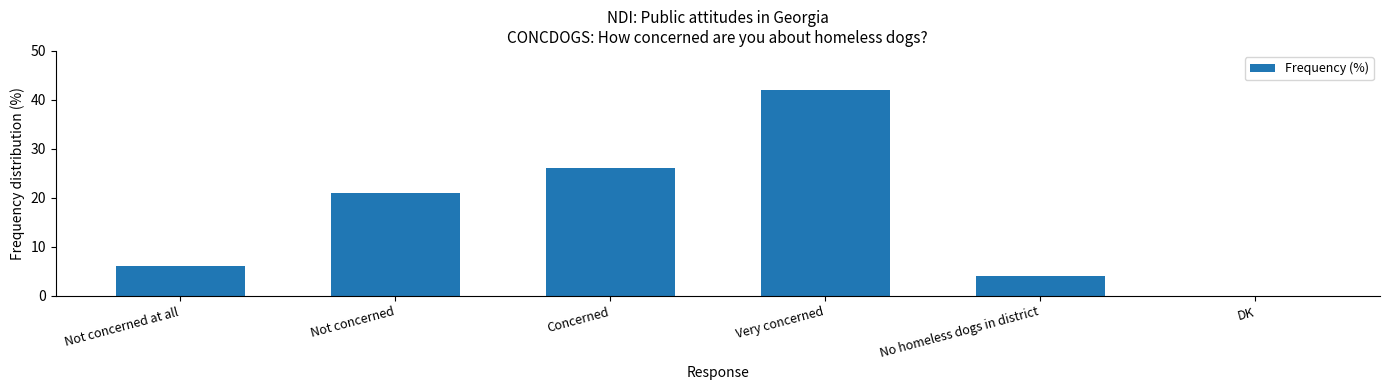

True or false: the data shows 6 at Not concerned at all.

True